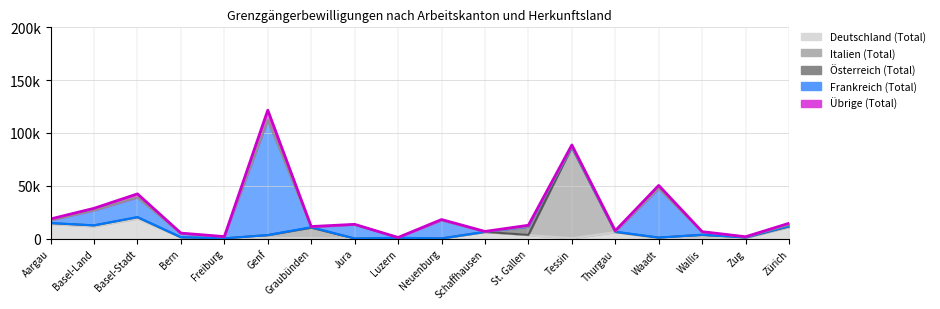

What is the label of the 16th point from the right?

Basel-Stadt